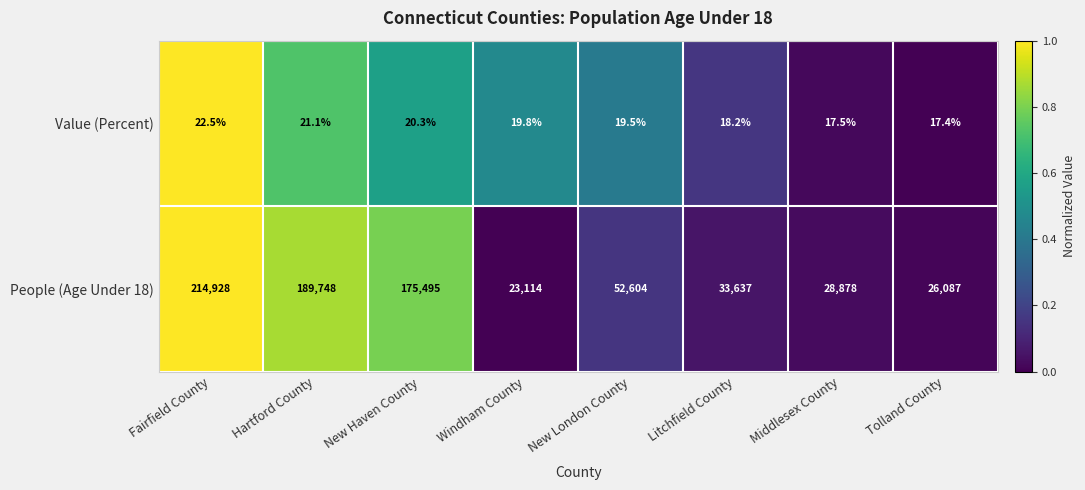

Reading right to left, extract all data points from this chart.

Value (Percent): 17.4	17.5	18.2	19.5	19.8	20.3	21.1	22.5
People (Age Under 18): 26087.0	28878.0	33637.0	52604.0	23114.0	175495.0	189748.0	214928.0